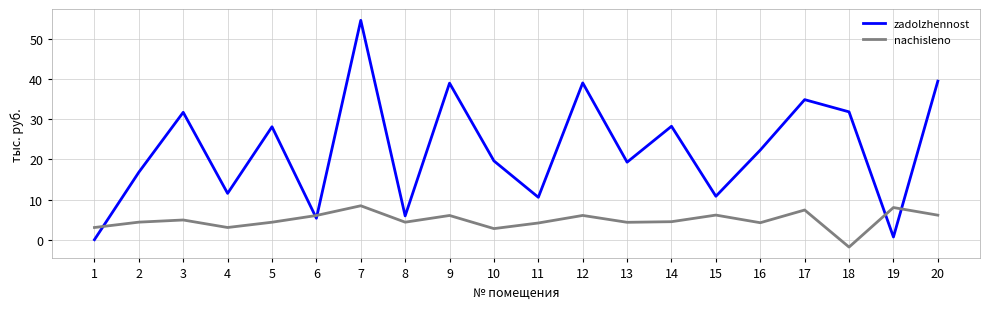

After their last crossing, which series has the higher values: zadolzhennost or nachisleno?

zadolzhennost